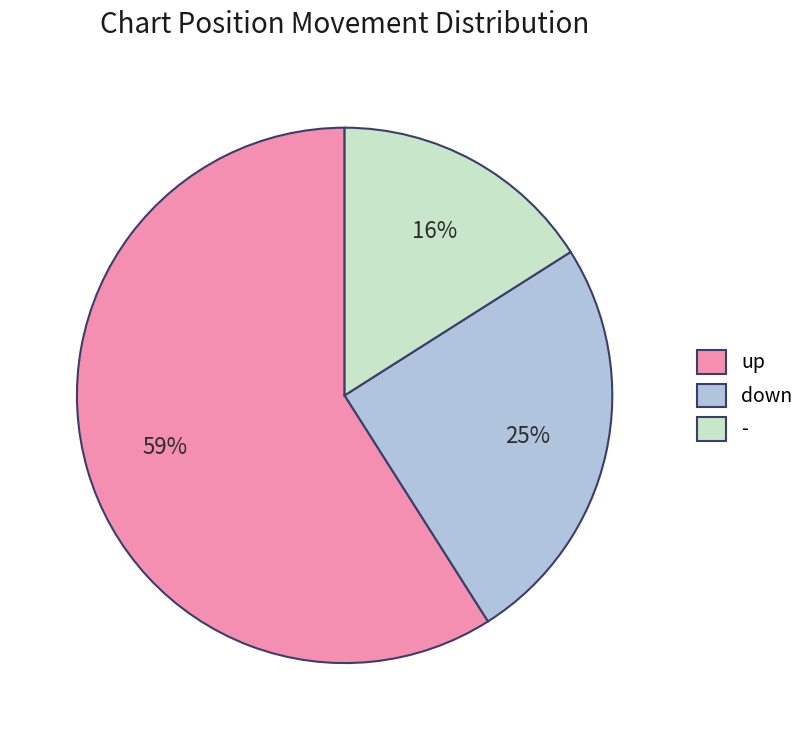

Rank the categories by value from highest to lowest.

up, down, -